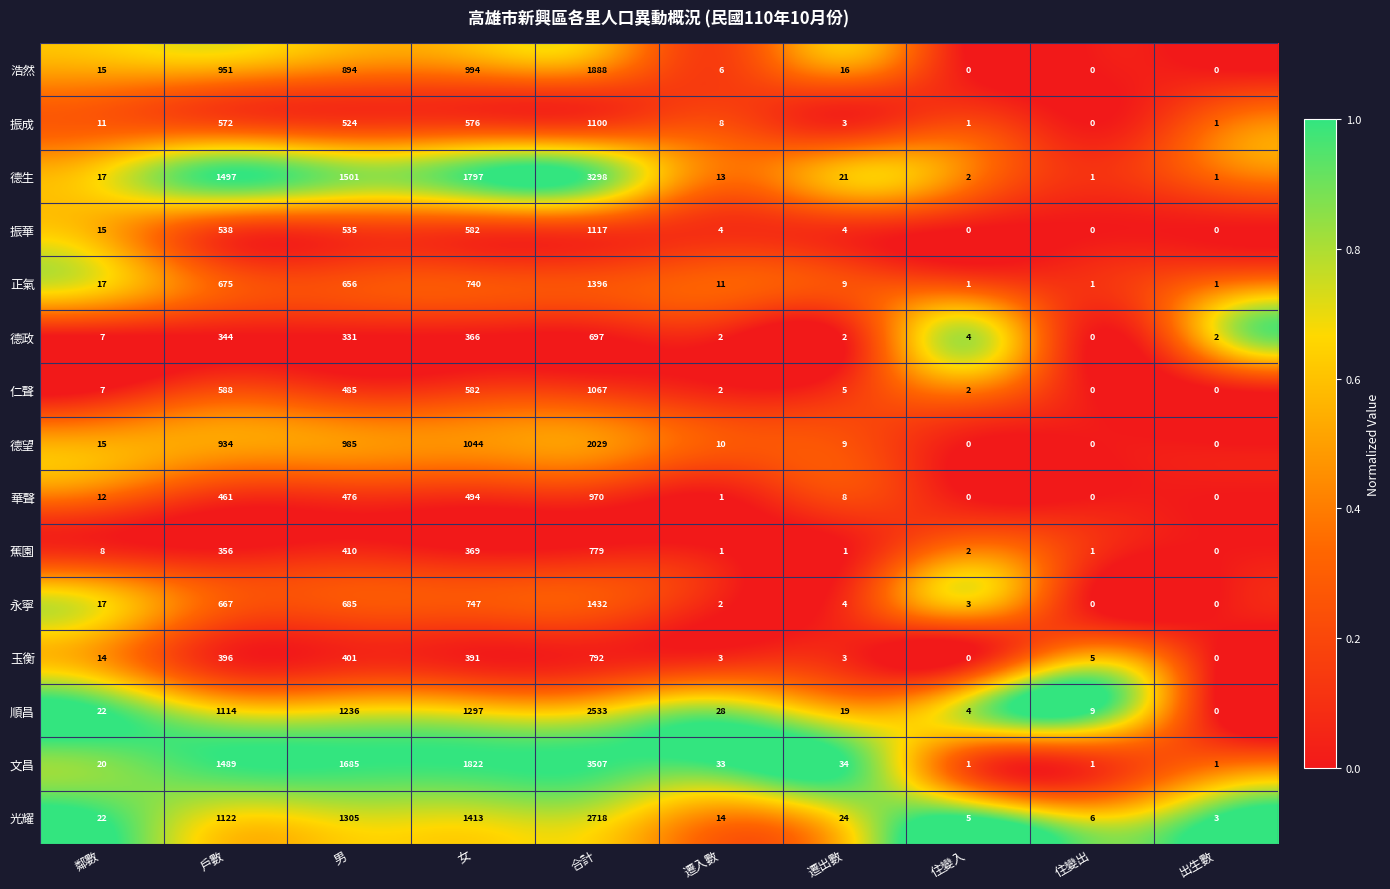

Where does the 浩然 series first go above 16?

戶數